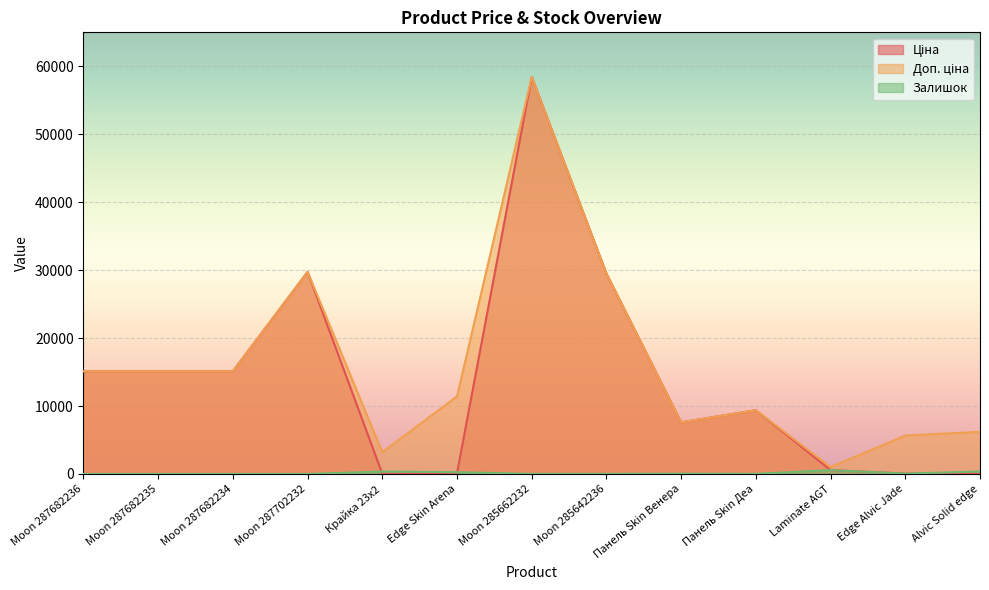

How many values in the Доп. ціна series exceed 11410?

6